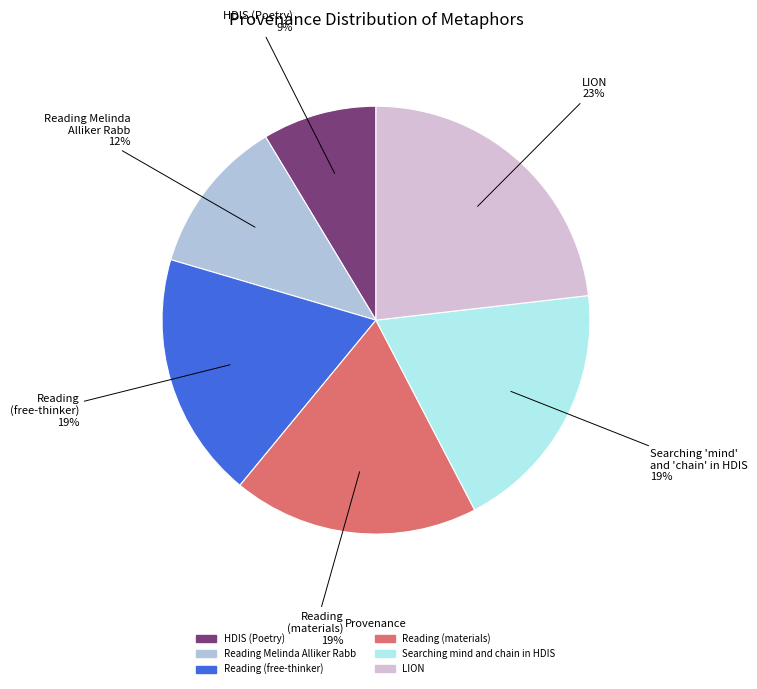

To the nearest percent, what is the difference between the Reading Melinda Alliker Rabb and Searching mind and chain in HDIS slice percentages?

7%